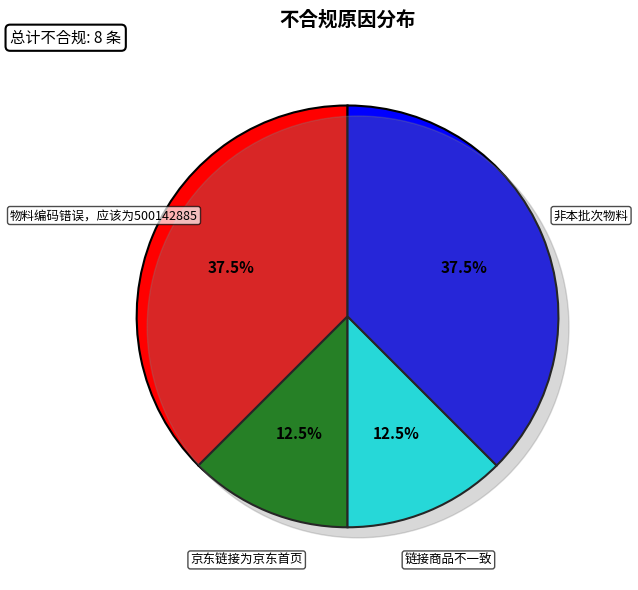

Rank the categories by value from lowest to highest.

京东链接为京东首页, 链接商品不一致, 物料编码错误，应该为500142885, 非本批次物料